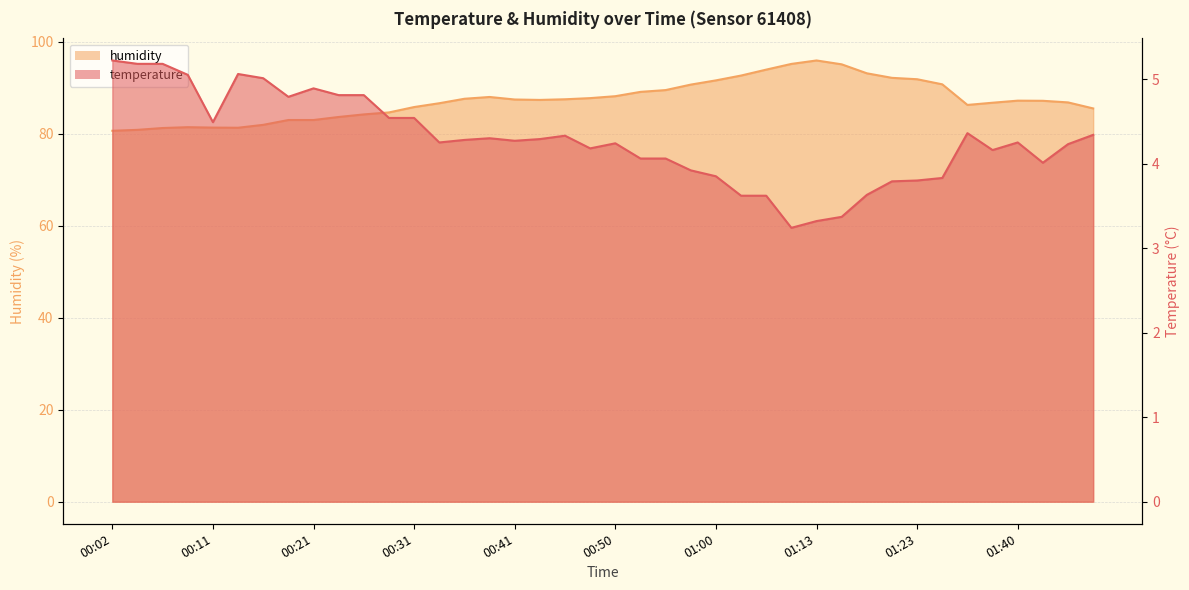

The humidity series shows 87.2 at 01:43. True or false?

True